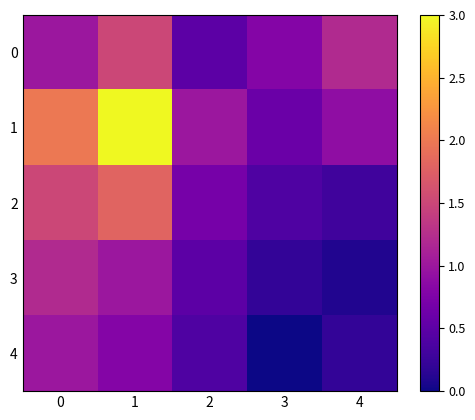

Which series has the largest total across all categories?

1